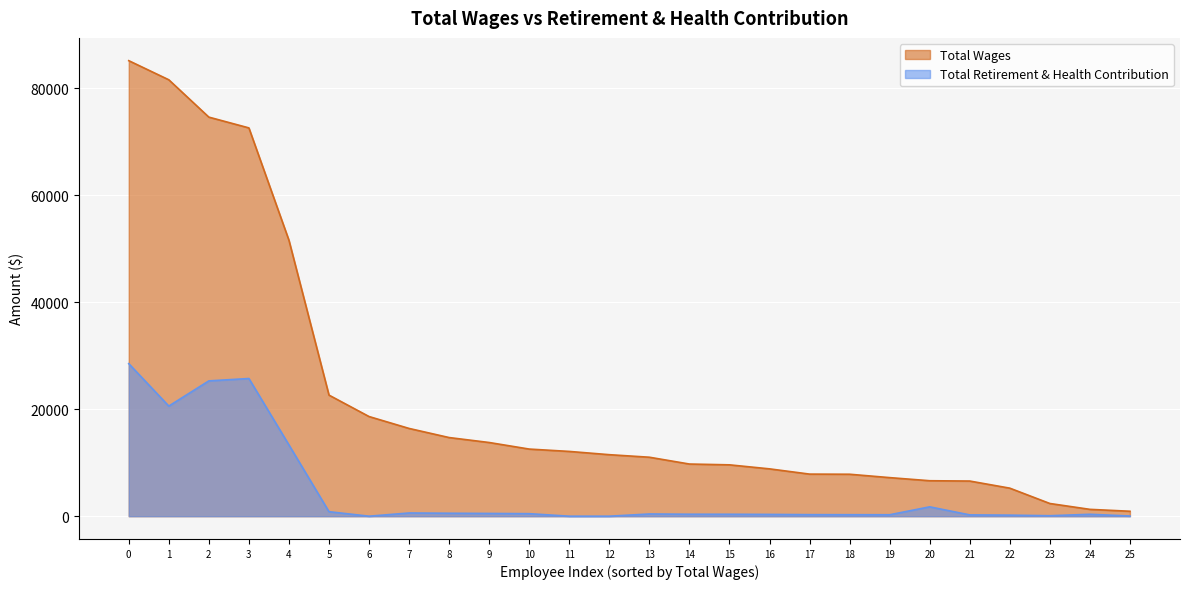

What is the average value of the Total Wages series?

22043